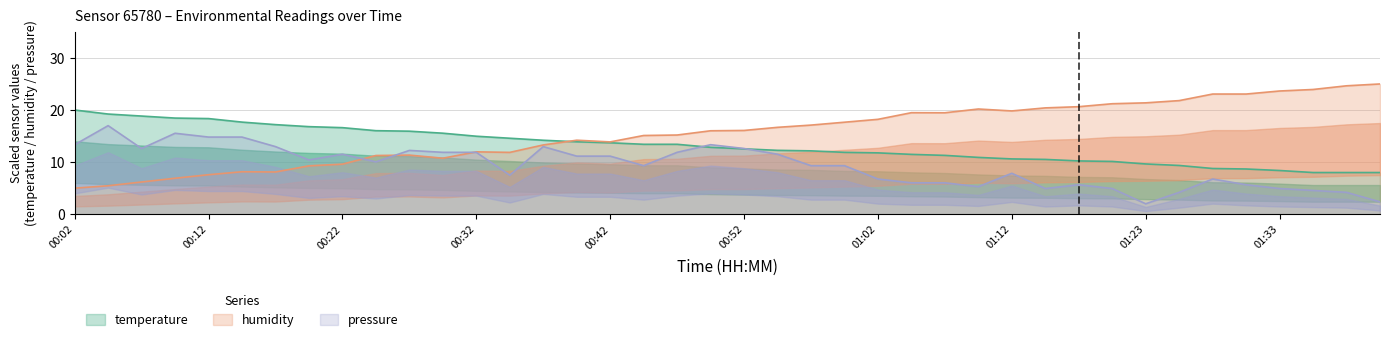

Rank the series at 00:40 from lowest to highest value.

pressure, temperature, humidity